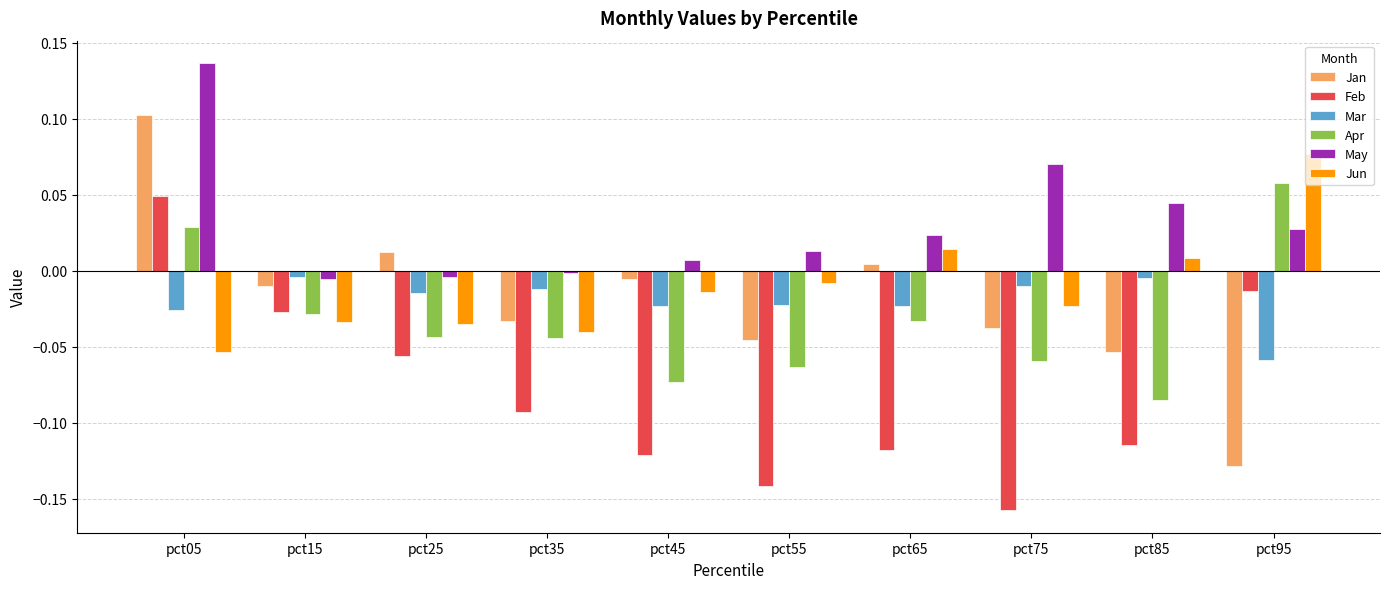

Count the Apr values in the range 0 to 1.

2